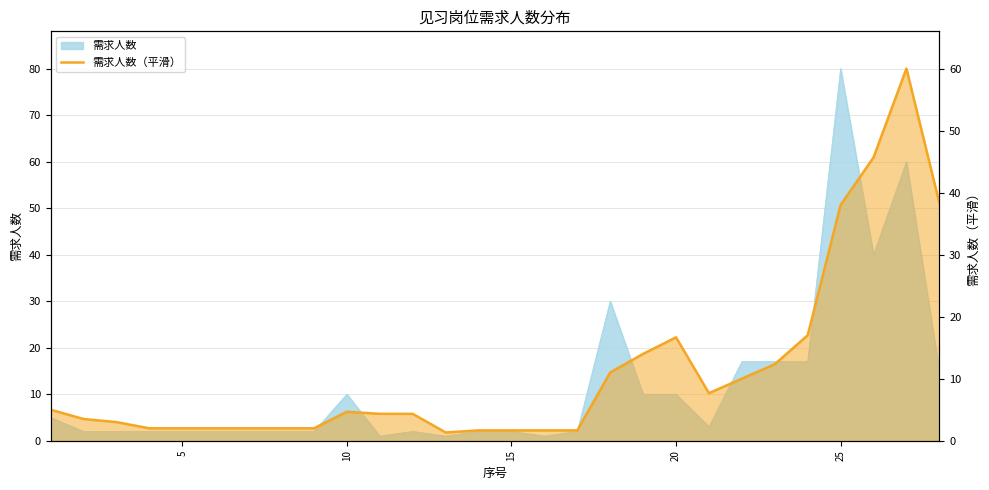

Does the chart have visible grid lines?

Yes